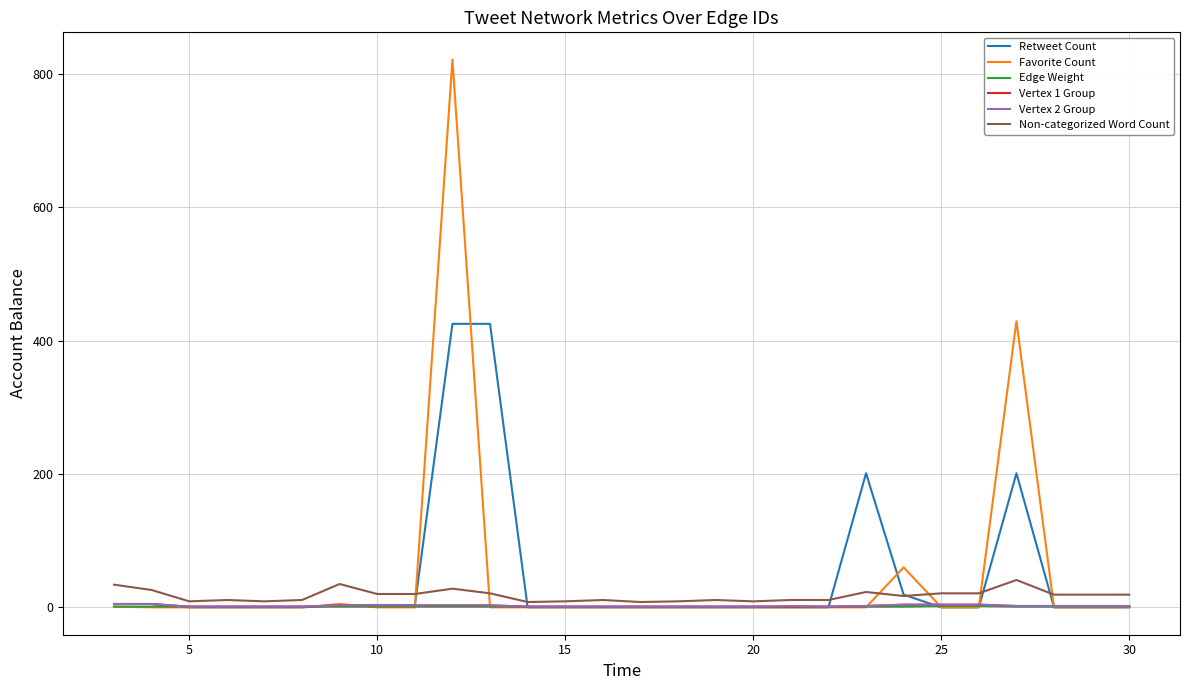

Which series has the largest range (max minus min)?

Favorite Count